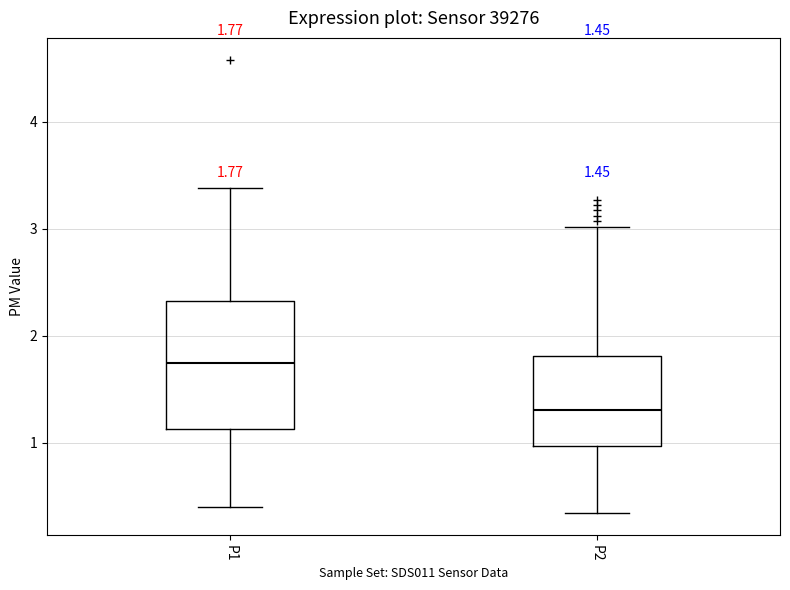

Which box's median line is the highest?

P1